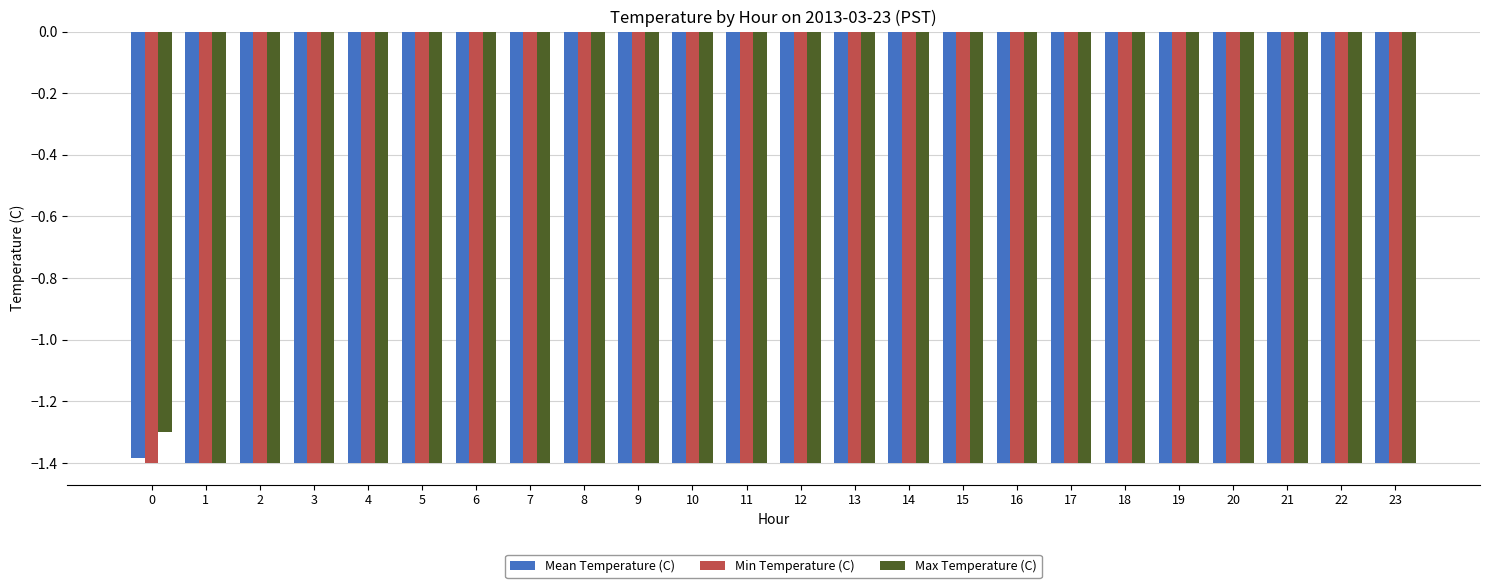

Which series has the widest spread of values?

Max Temperature (C)